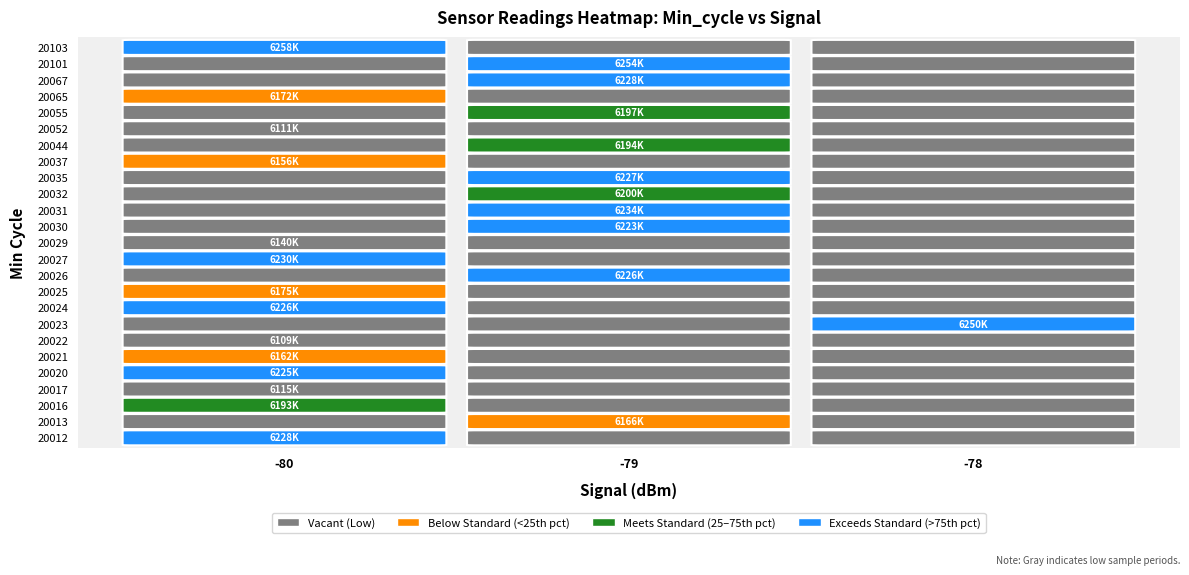

How many data points in 20029 are less than 6140445?

1